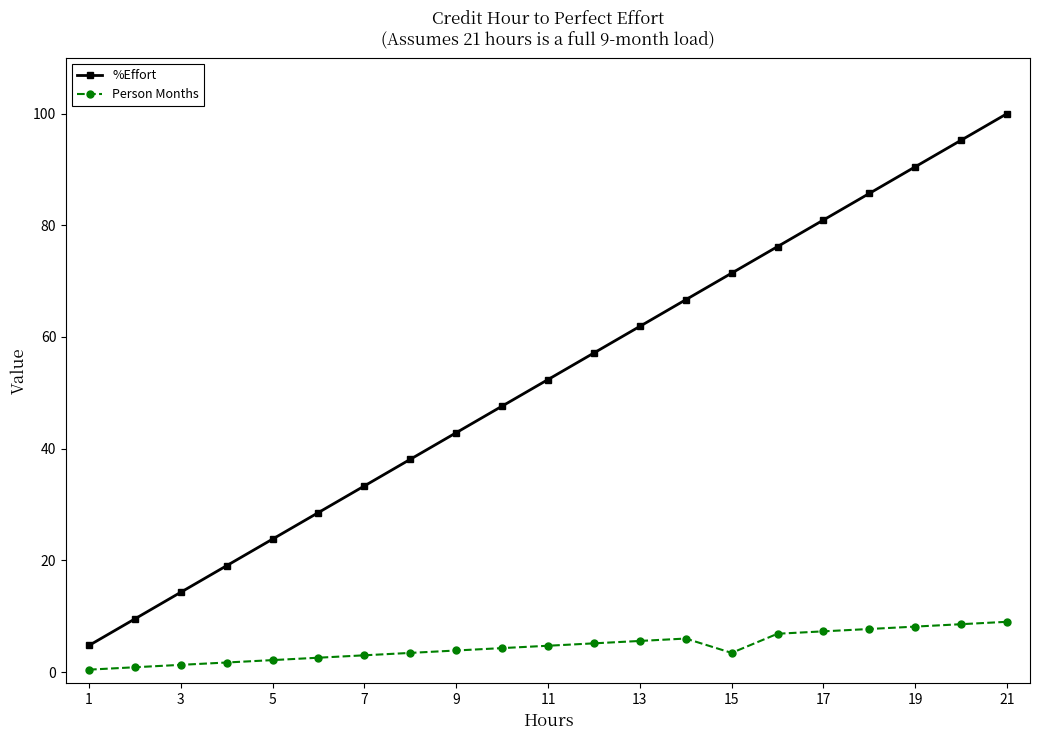

Which series has the widest spread of values?

%Effort